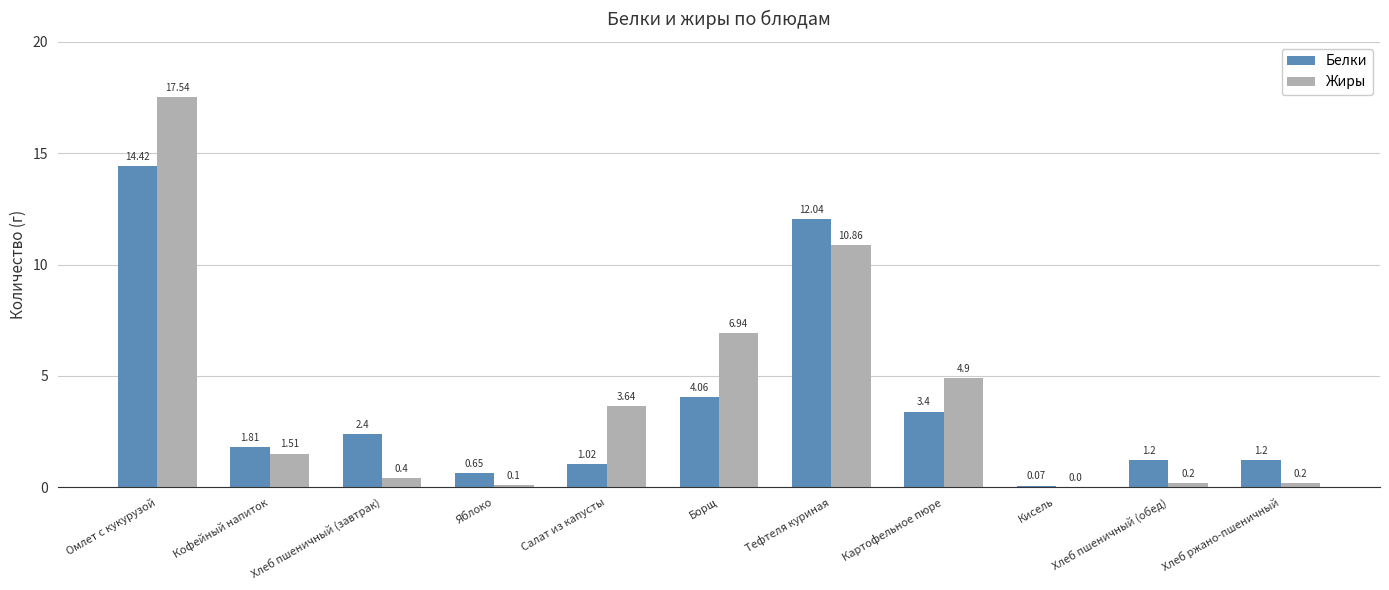

Between Борщ and Кисель, which series saw the biggest shift?

Жиры